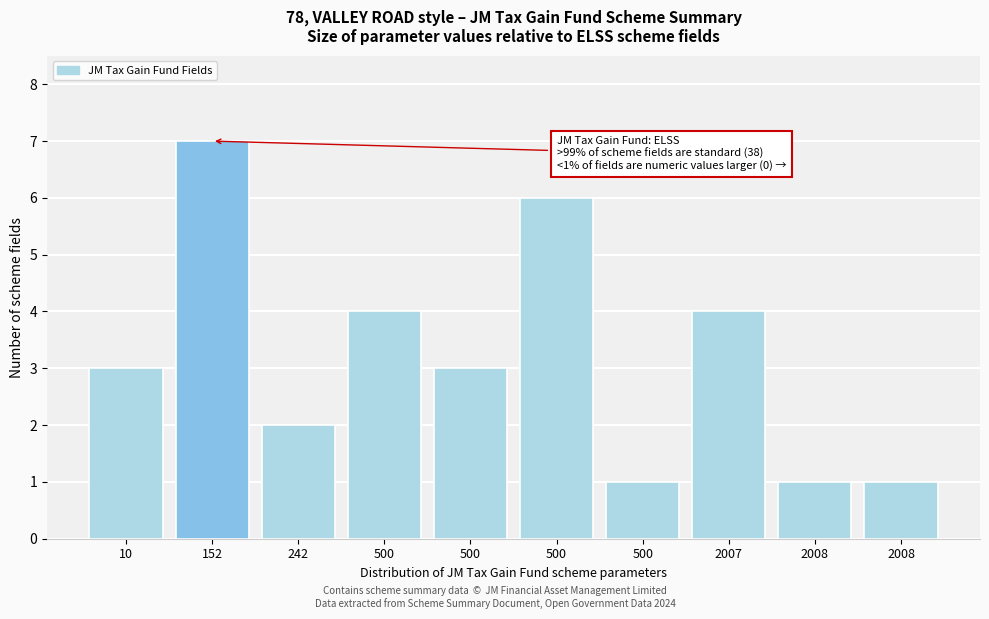

How many bars are there in total?

10